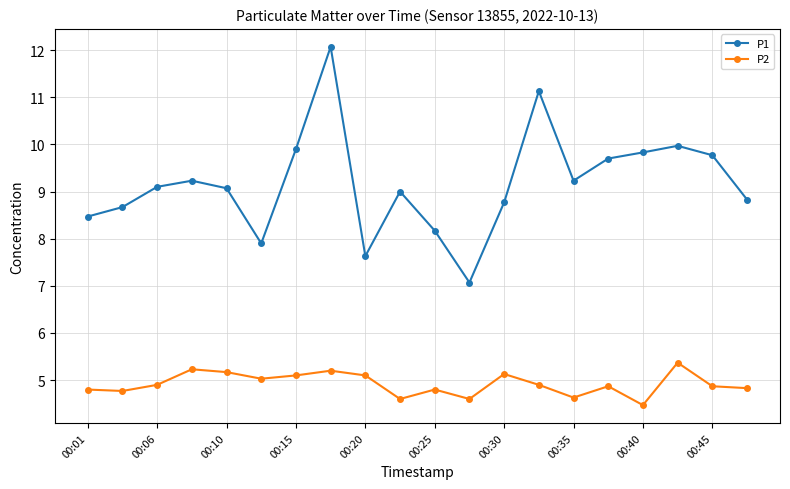

What is the maximum value shown in the chart?

12.1